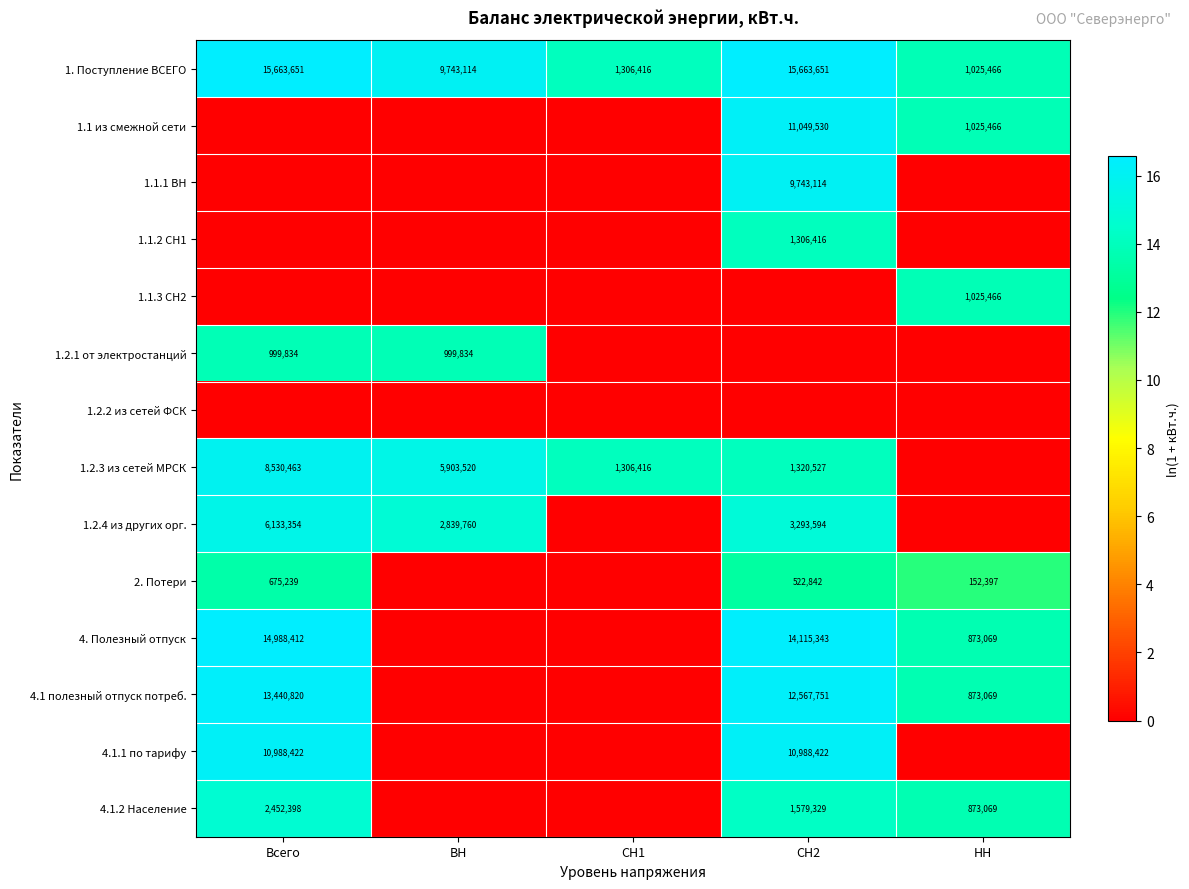

What is the spread (max minus min) of values at СН2?

16.6